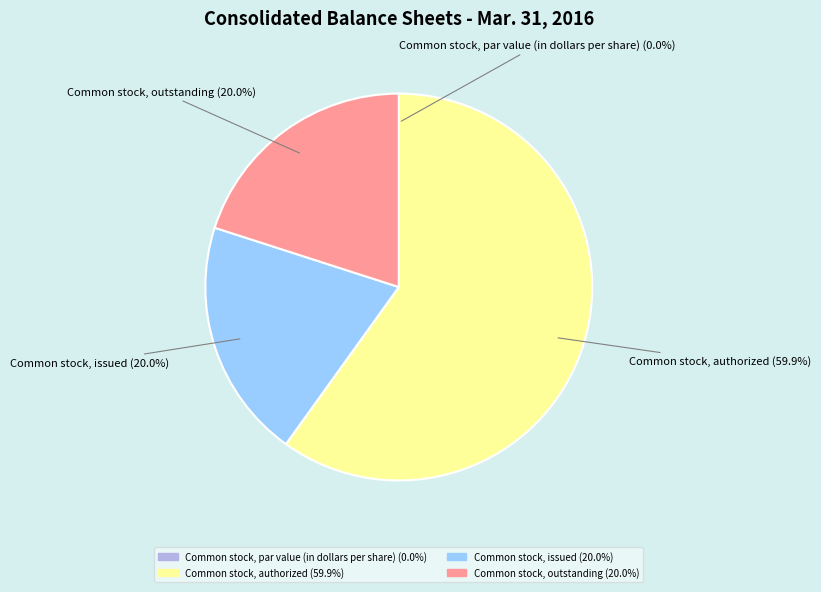

What is the majority slice?

Common stock, authorized